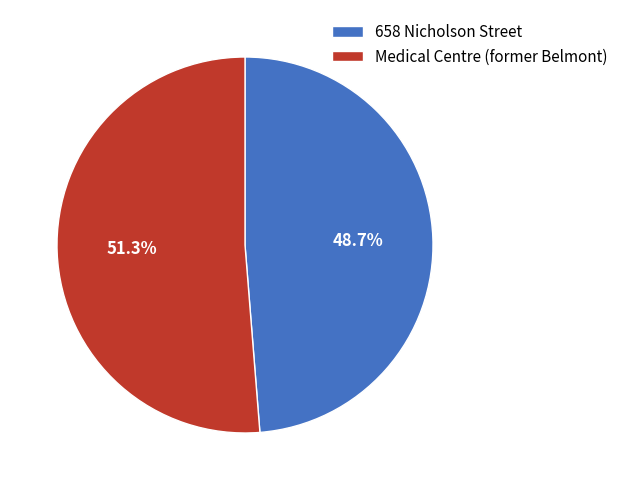

Do 658 Nicholson Street and Medical Centre (former Belmont) together represent more than half of the pie?

Yes